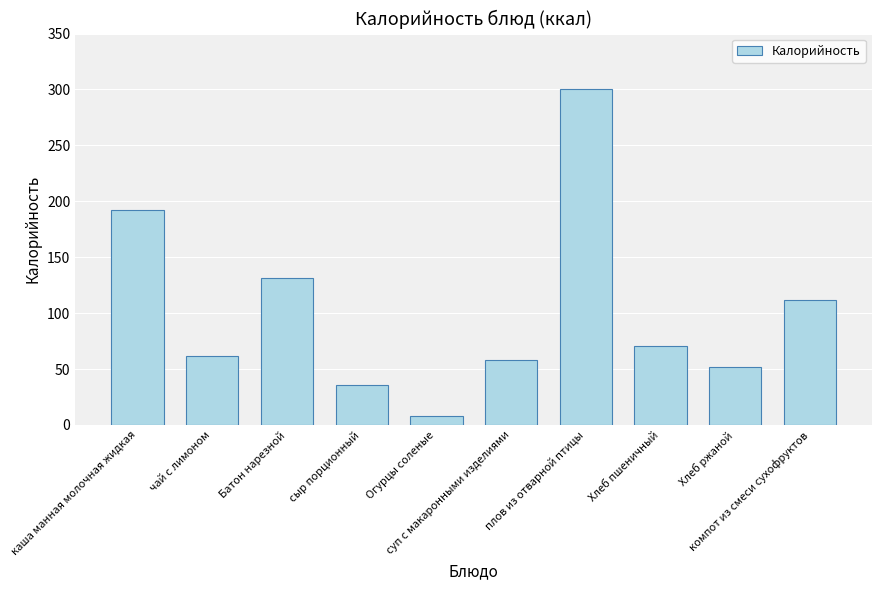

What position from the left is Хлеб пшеничный?

8